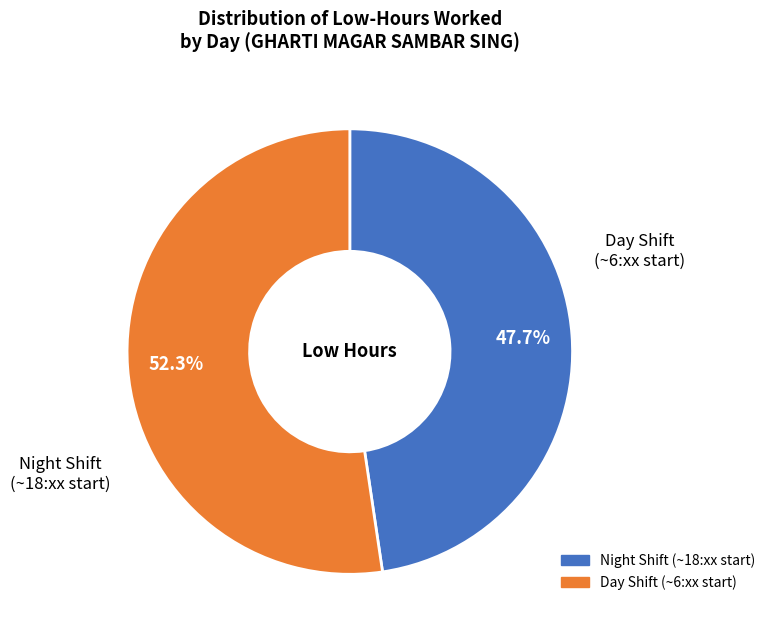

Is there a majority slice in this chart?

Yes